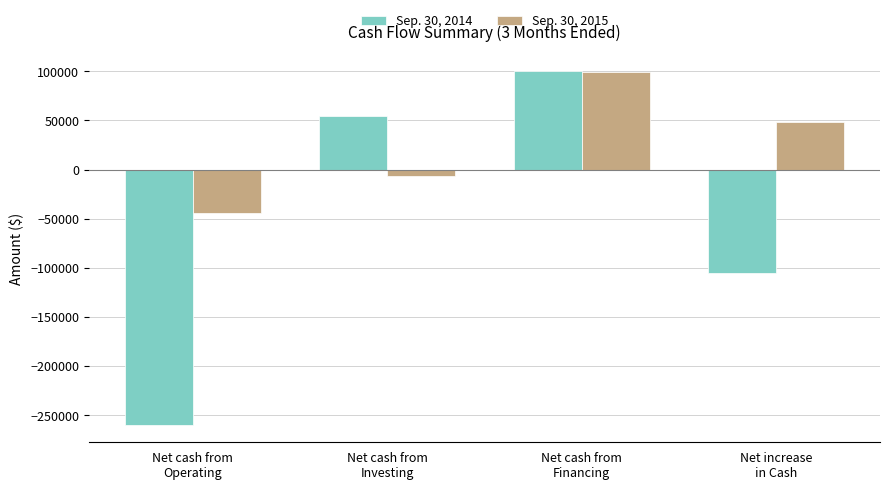

What is the sum of all Sep. 30, 2014 values?

-211200